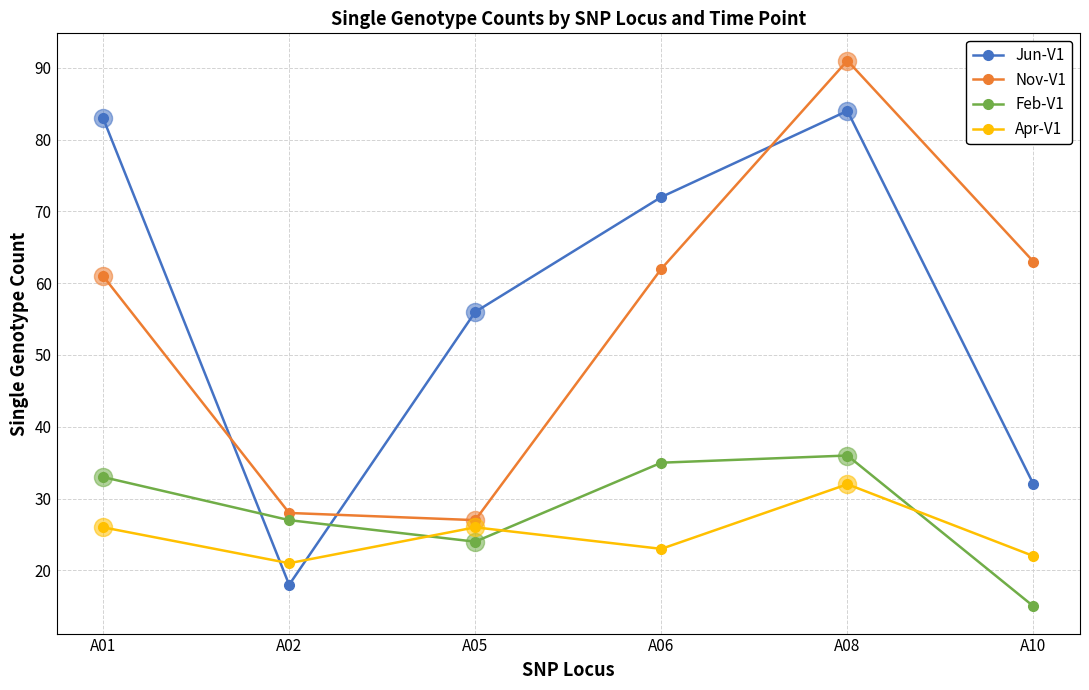

What is the average value of the Jun-V1 series?

58